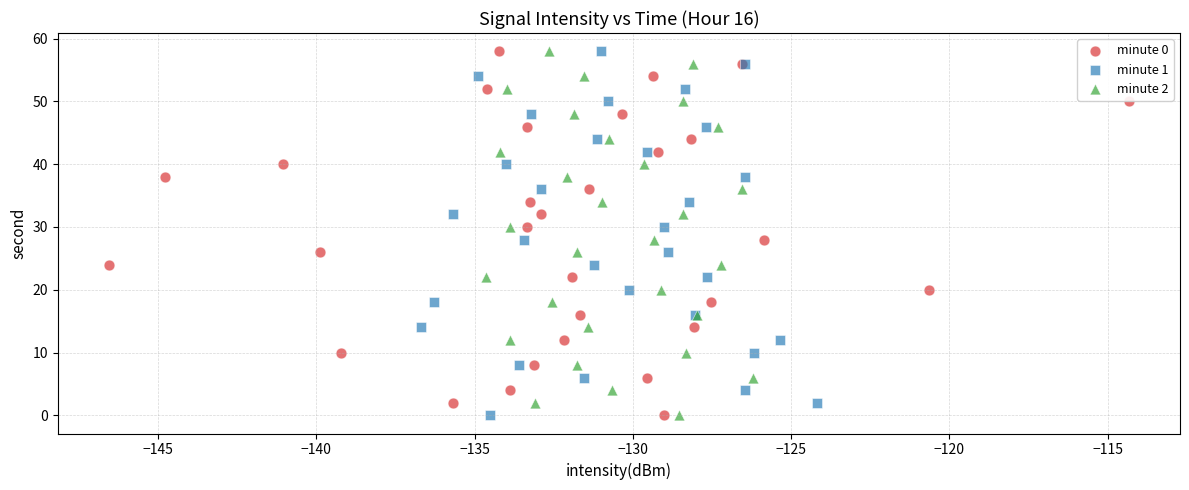

What are all the series names shown in the legend?

minute 0, minute 1, minute 2